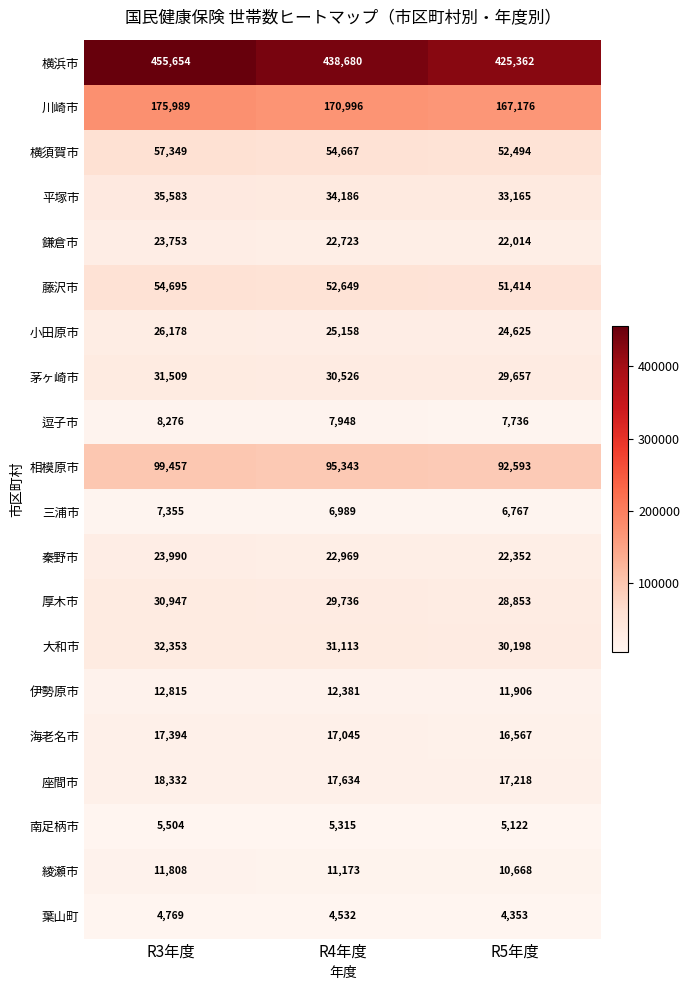

At how many categories does at least one series exceed 342623?

3